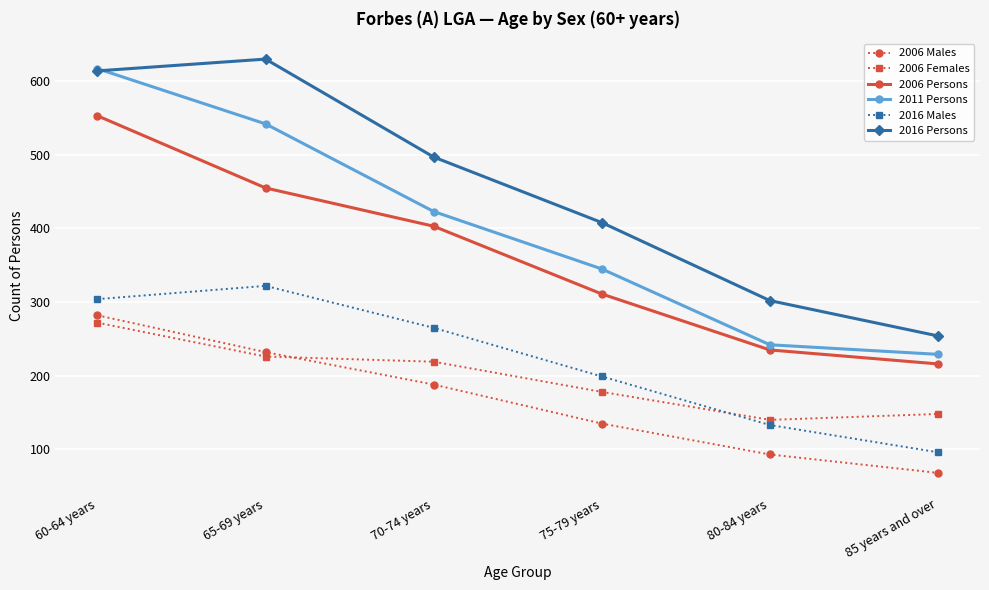

True or false: 2006 Persons and 2006 Males cross at least once.

False